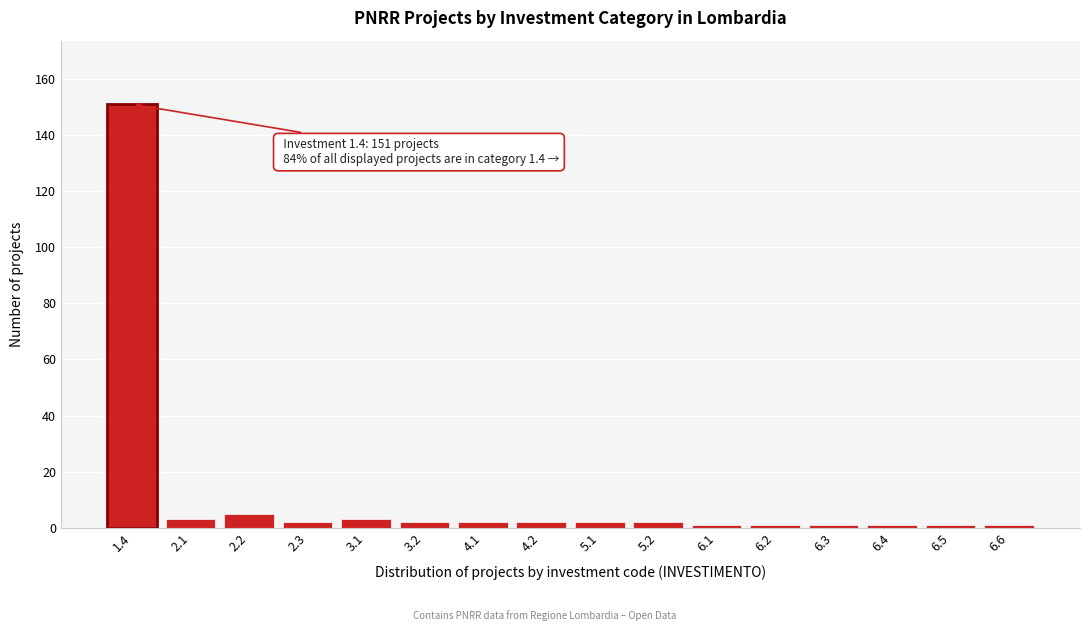

Reading left to right, what are all the values shown in this chart?

1.4=151	2.1=3	2.2=5	2.3=2	3.1=3	3.2=2	4.1=2	4.2=2	5.1=2	5.2=2	6.1=1	6.2=1	6.3=1	6.4=1	6.5=1	6.6=1